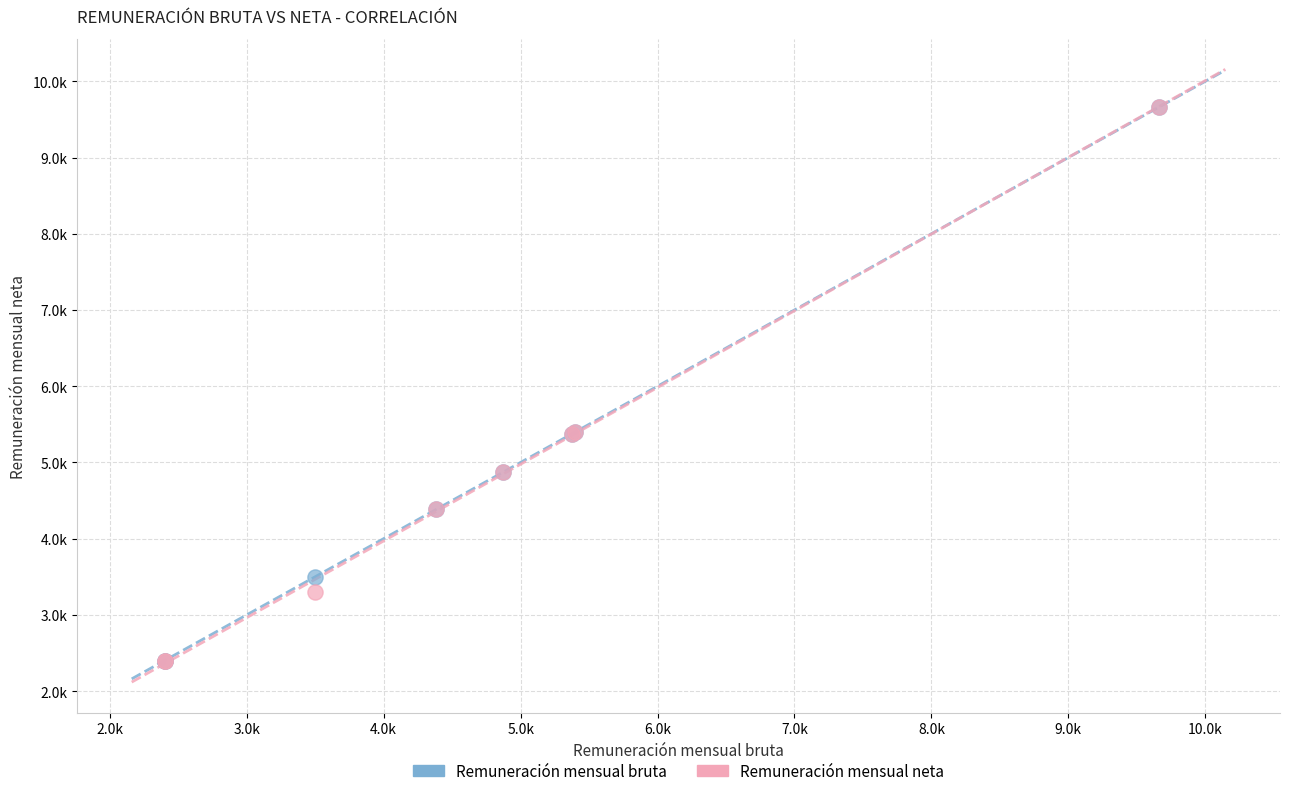

What are all the series names shown in the legend?

Remuneración mensual bruta, Remuneración mensual neta